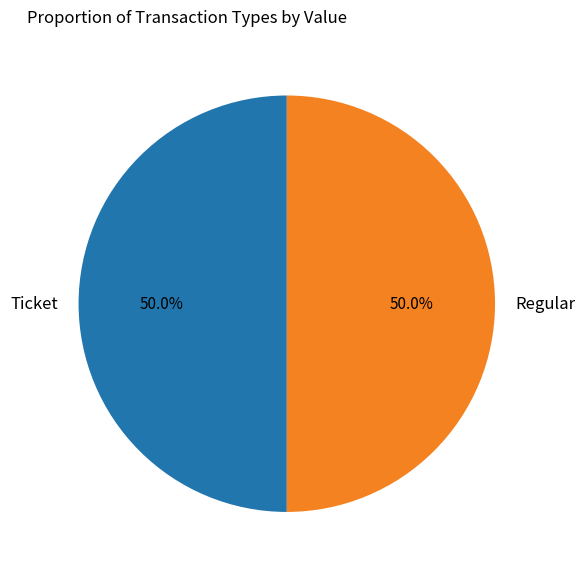

Combined, do Ticket and Regular account for over 50%?

Yes